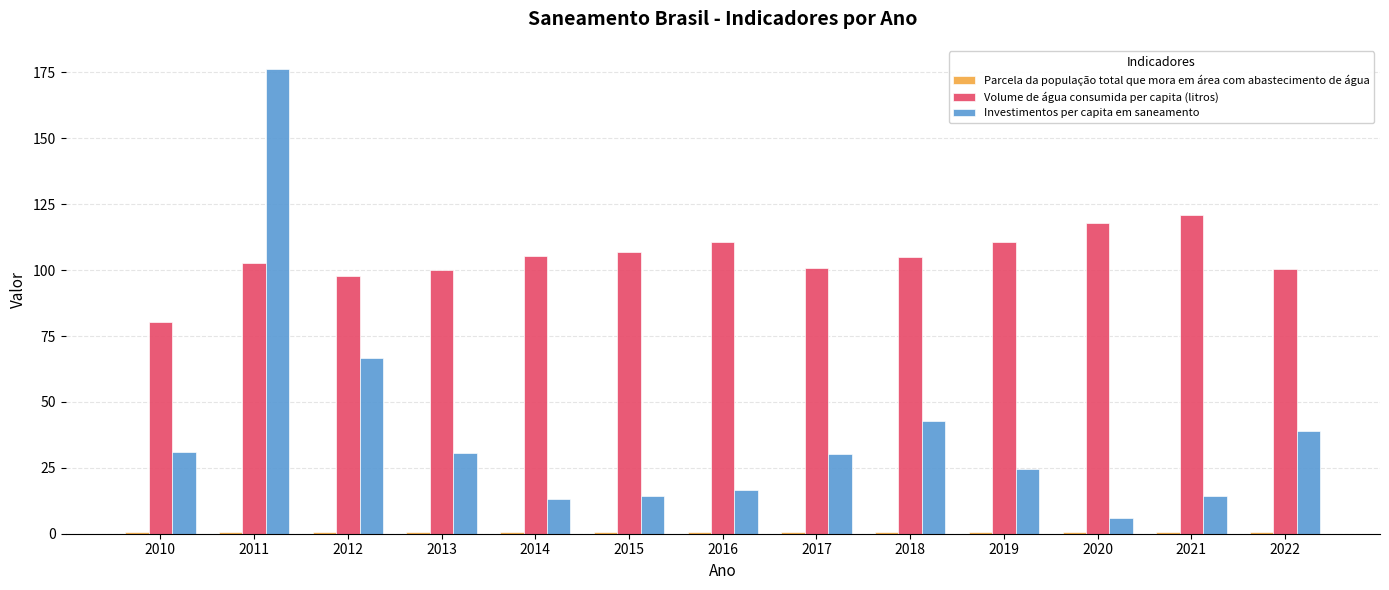

How many groups of bars are there?

13